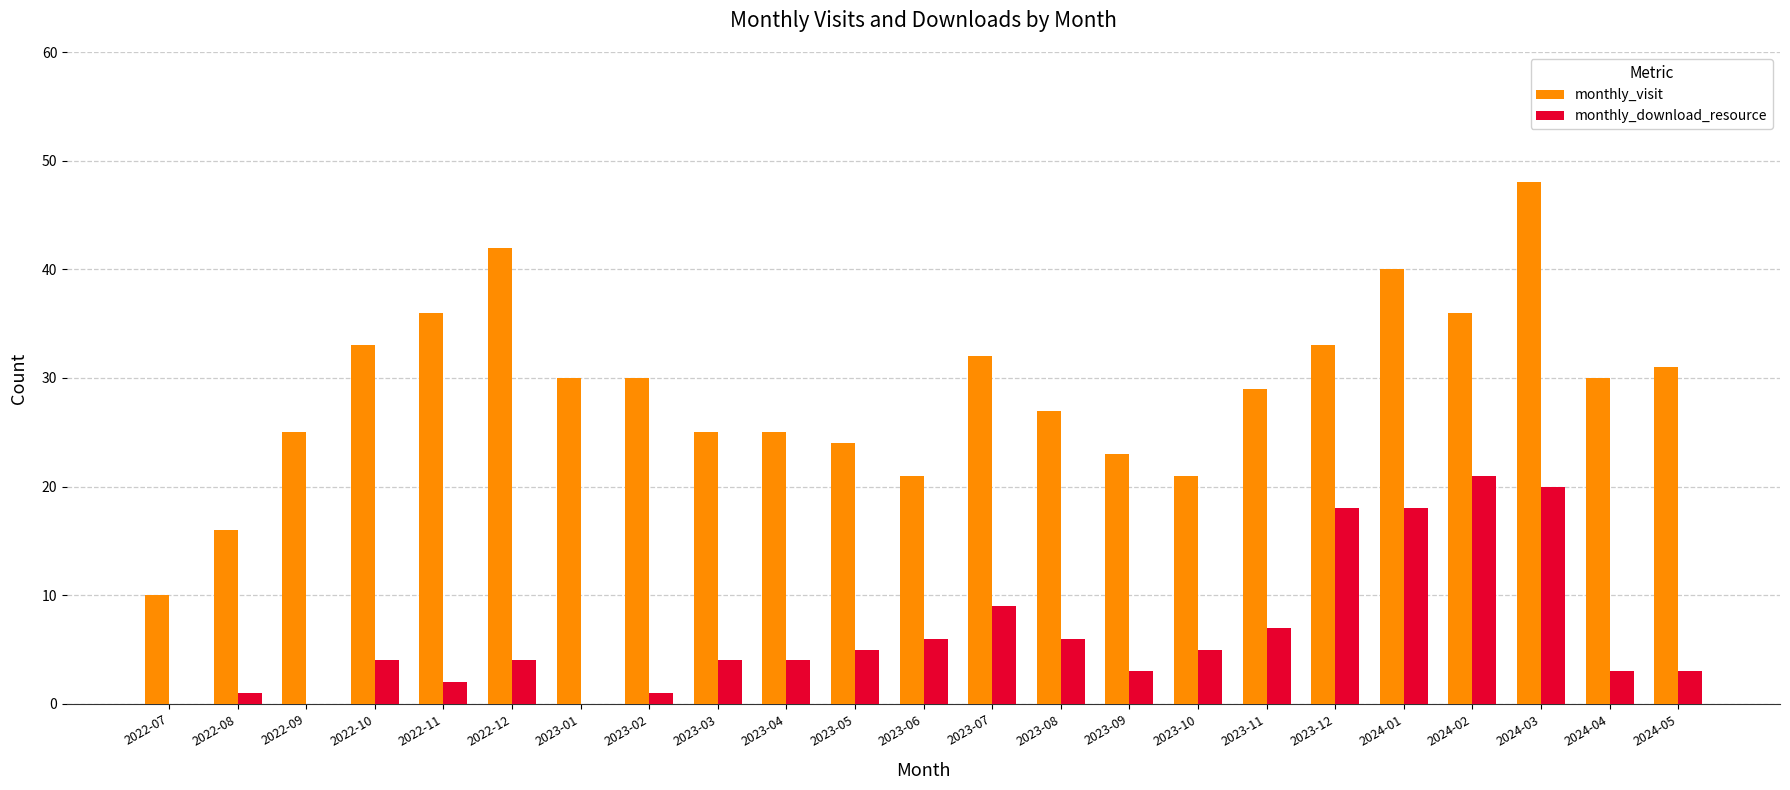

What are all the series names shown in the legend?

monthly_visit, monthly_download_resource